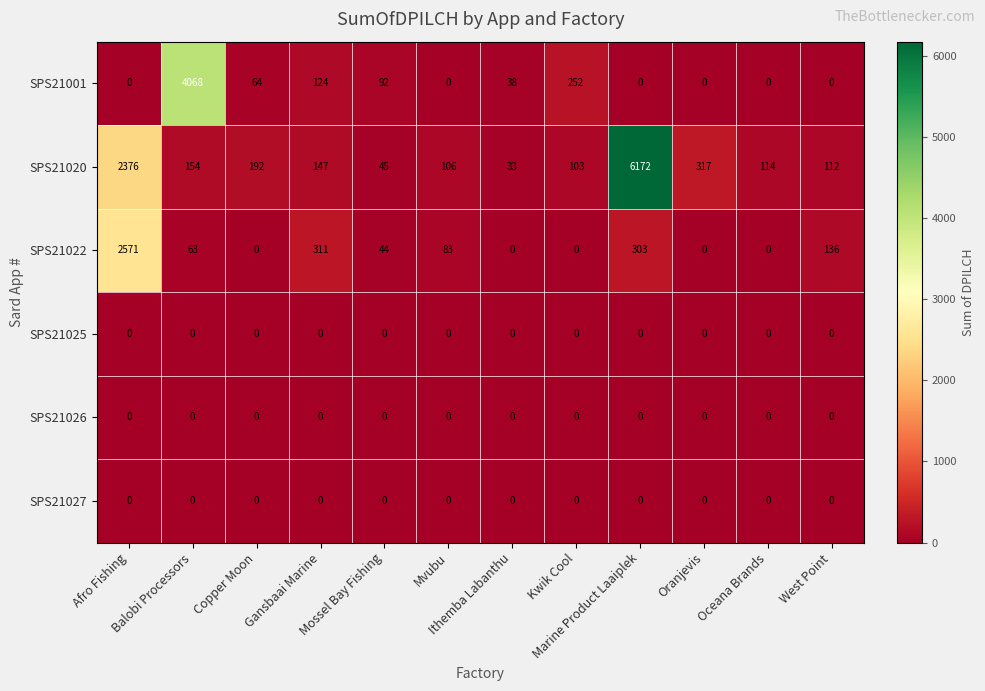

What is the maximum value shown in the chart?

6172